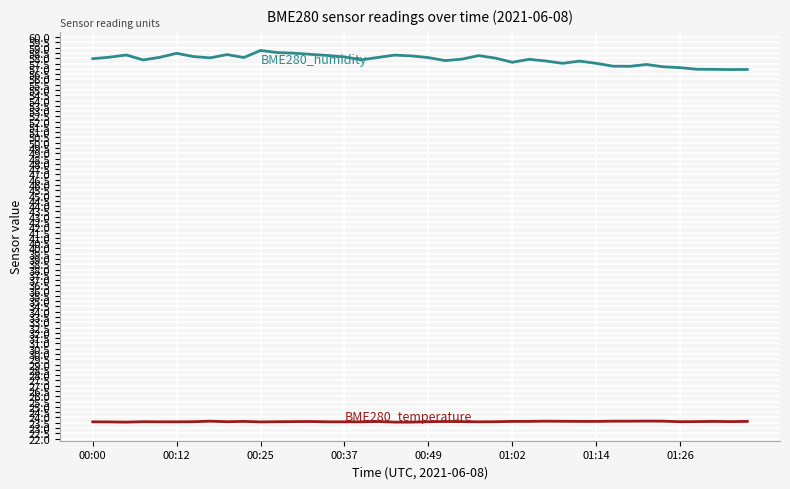

What is the greatest value displayed?

58.7